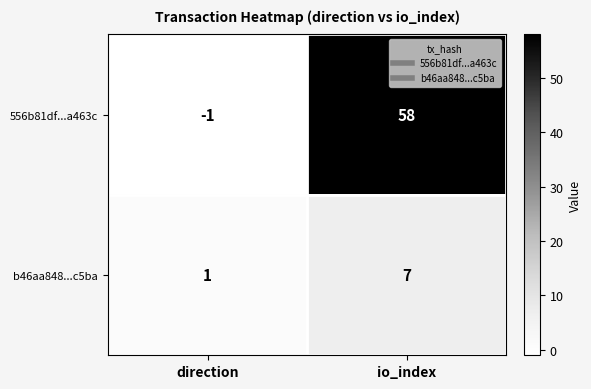

Count the number of categories in the chart.

2